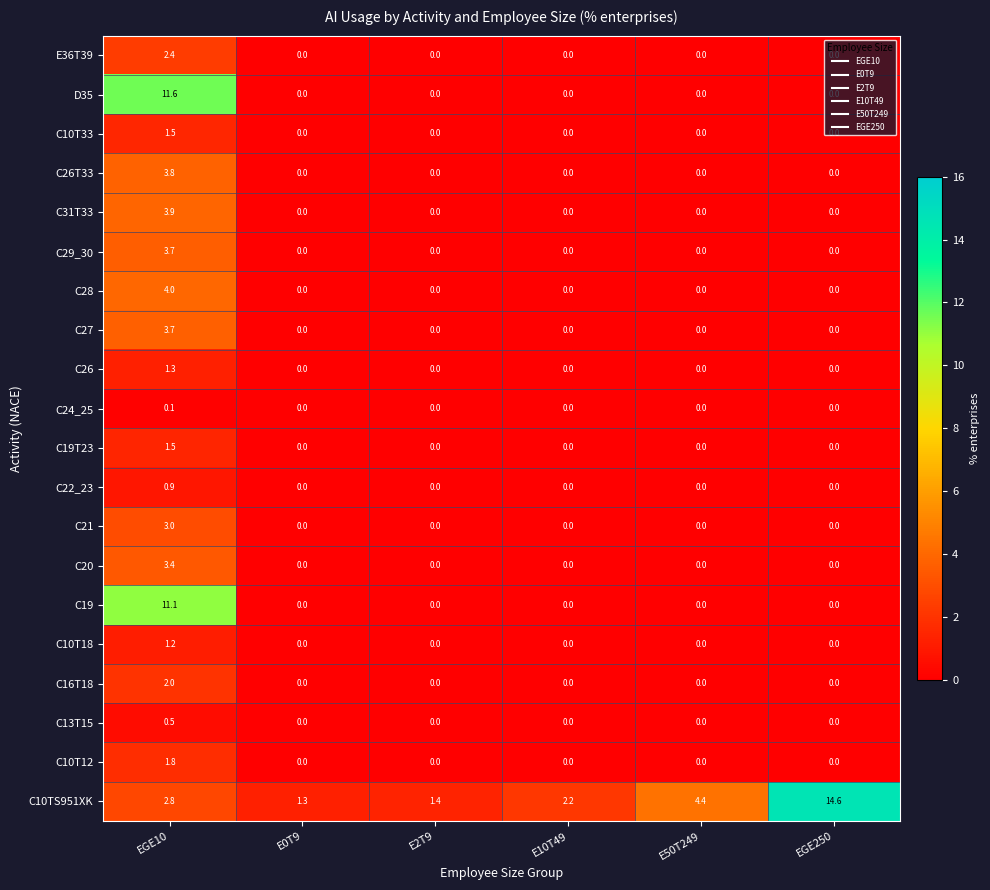

Count the number of categories in the chart.

6